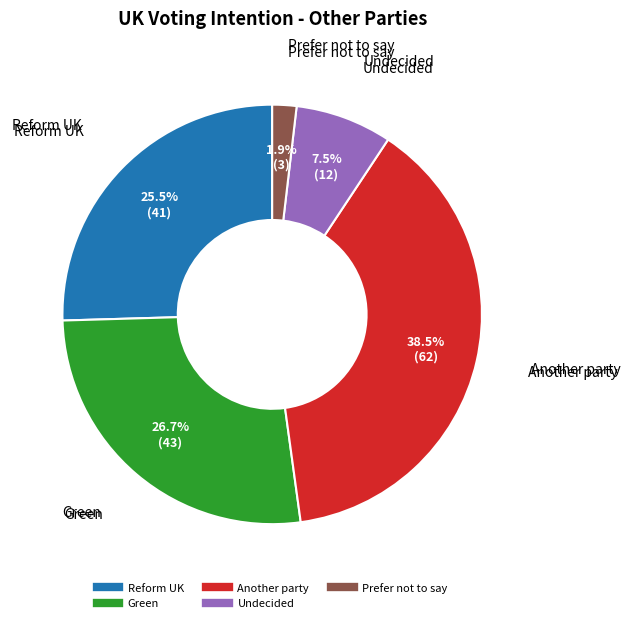

What percentage is the Prefer not to say slice, to the nearest percent?

2%